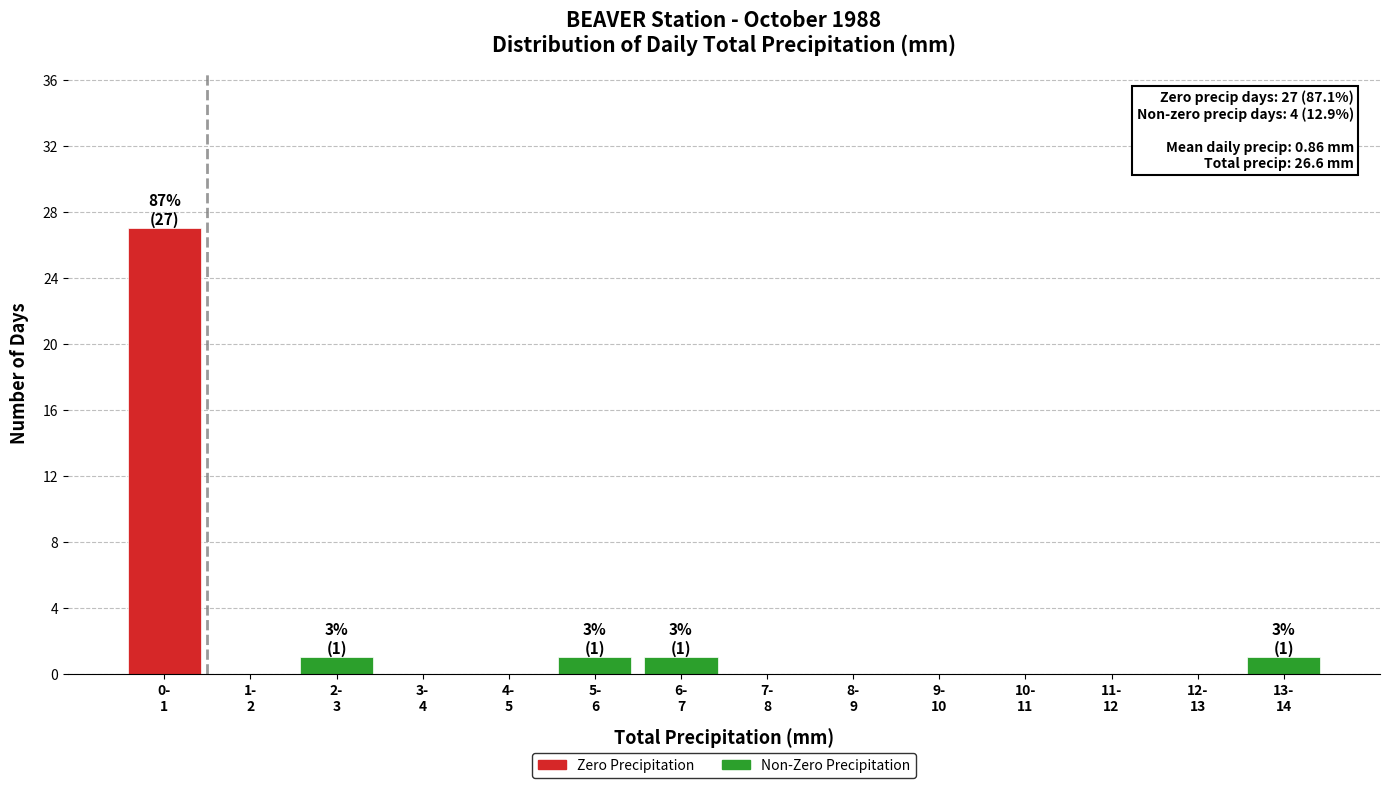

What is the maximum value shown in the chart?

27